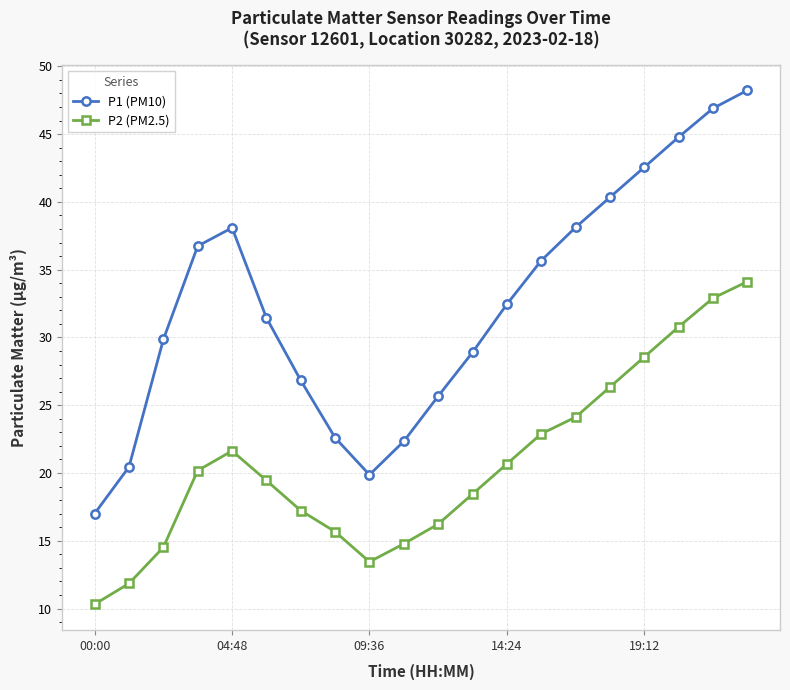

What is the smallest value displayed?

10.3